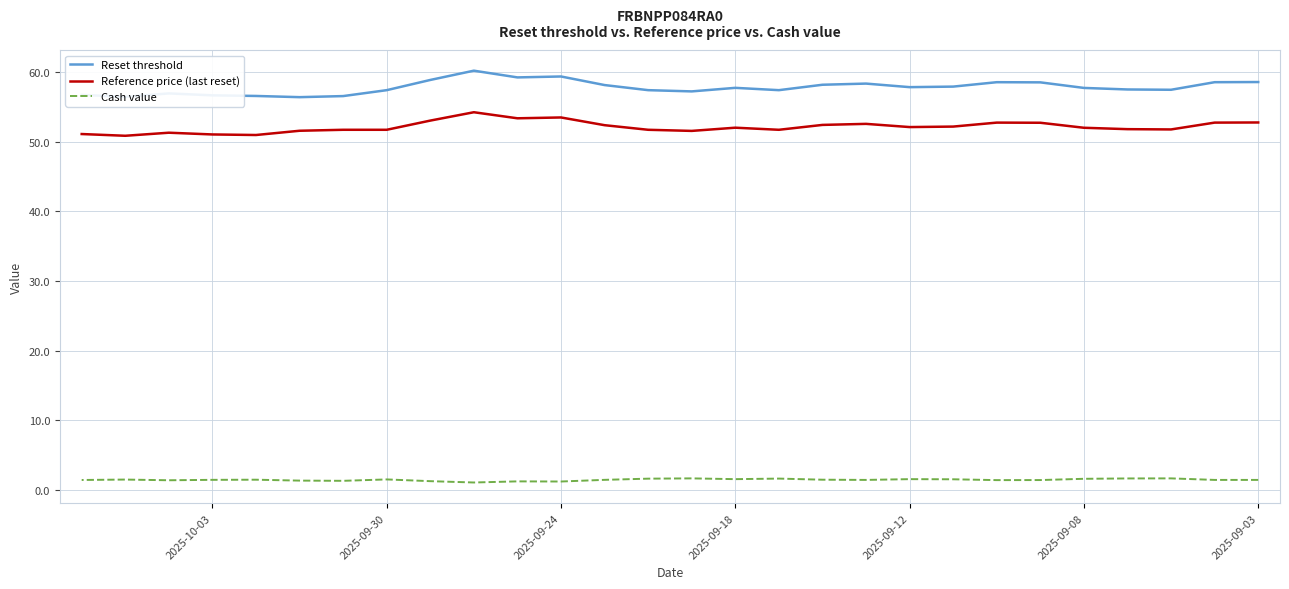

Does the chart display data point markers on the line(s)?

No